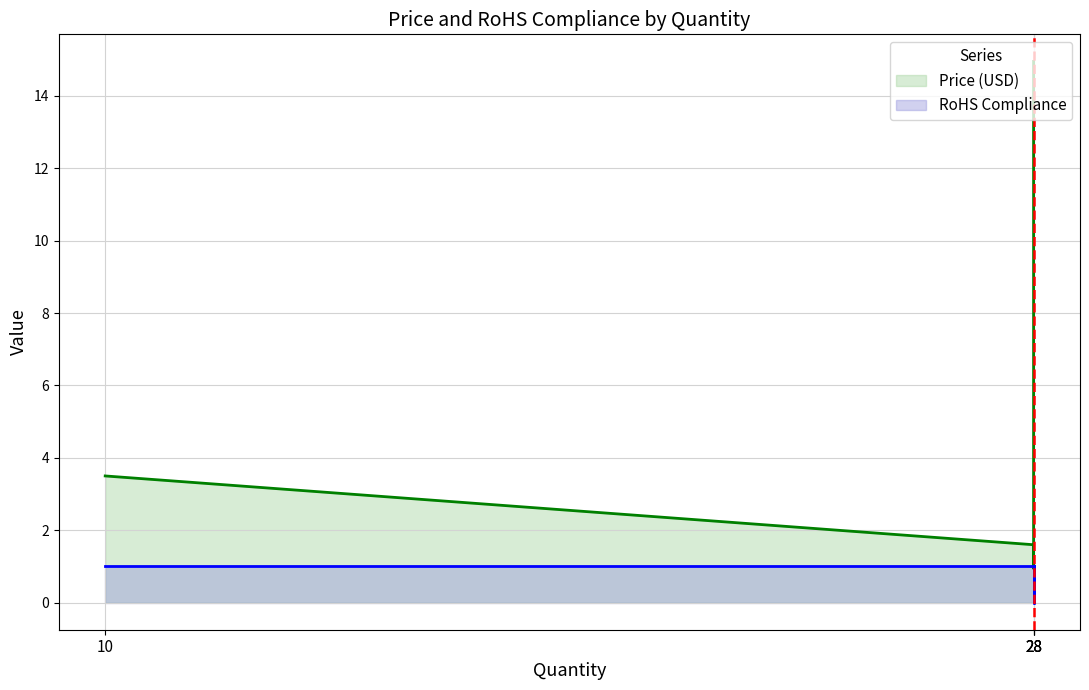

What is the difference between the second highest and minimum values in the RoHS Compliance series?

1.0